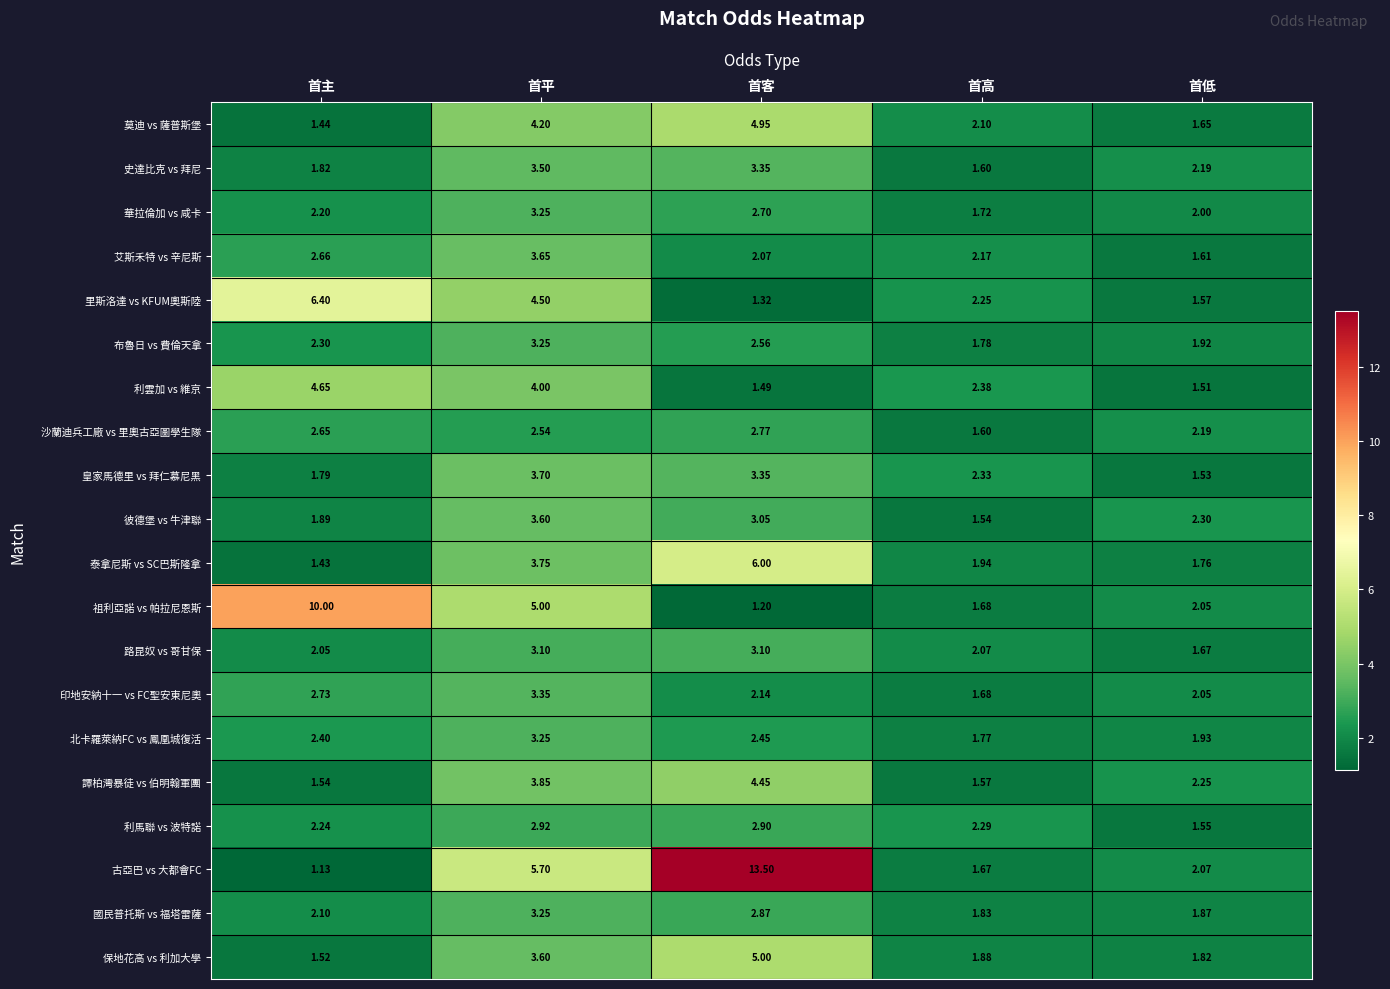

At 首主, list the series in order from largest to smallest.

祖利亞諾 vs 帕拉尼恩斯, 里斯洛達 vs KFUM奧斯陸, 利雲加 vs 維京, 印地安納十一 vs FC聖安東尼奧, 艾斯禾特 vs 辛尼斯, 沙蘭迪兵工廠 vs 里奧古亞圖學生隊, 北卡羅萊納FC vs 鳳凰城復活, 布魯日 vs 費倫天拿, 利馬聯 vs 波特諾, 華拉倫加 vs 咸卡, 國民普托斯 vs 福塔雷薩, 路昆奴 vs 哥甘保, 彼德堡 vs 牛津聯, 史達比克 vs 拜尼, 皇家馬德里 vs 拜仁慕尼黑, 譚柏灣暴徒 vs 伯明翰軍團, 保地花高 vs 利加大學, 莫迪 vs 薩普斯堡, 泰拿尼斯 vs SC巴斯隆拿, 古亞巴 vs 大都會FC